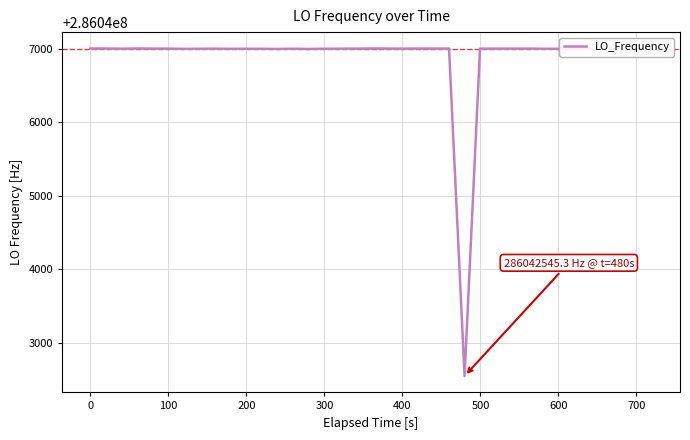

What is the greatest value displayed?

286047002.7